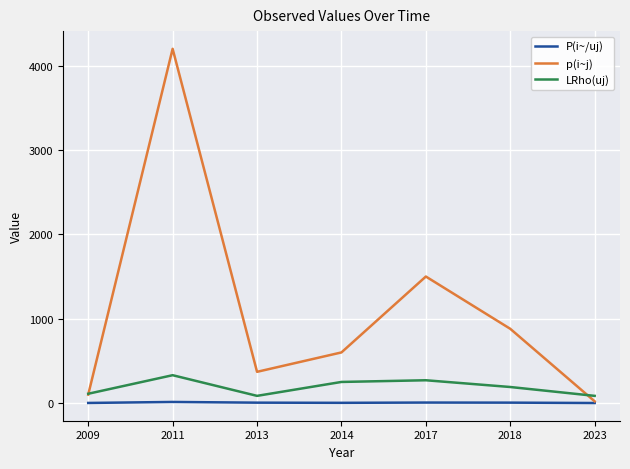

The p(i~j) series shows 2657.0 at 2017. True or false?

False